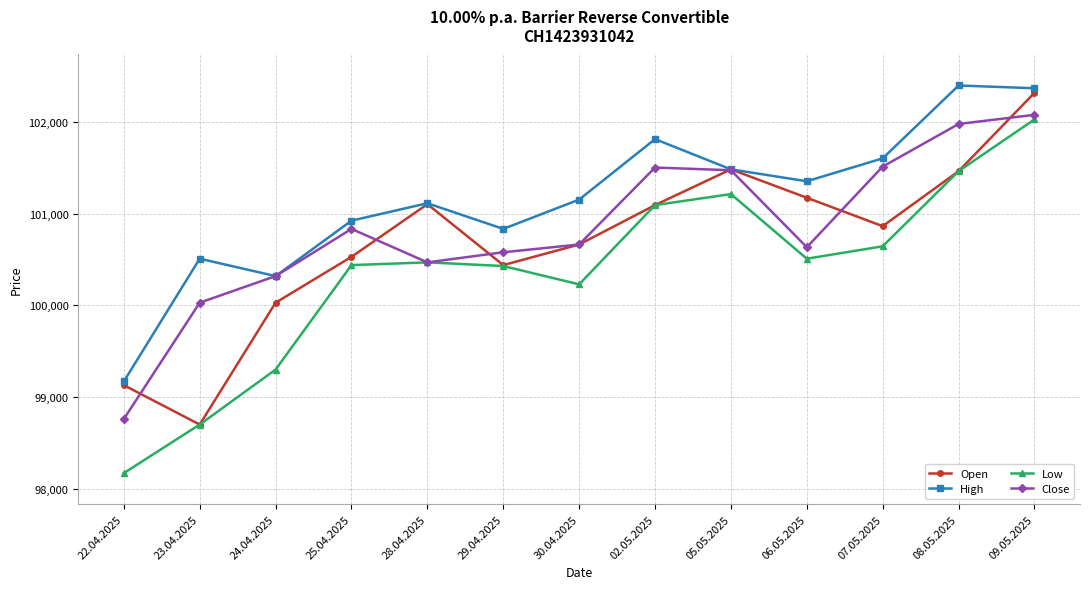

The High series shows 47664 at 06.05.2025. True or false?

False